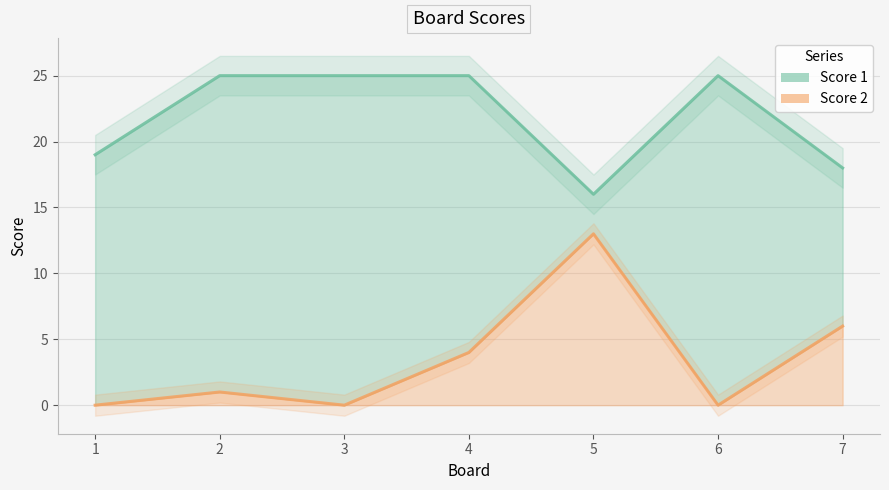

At which label does Score 1 reach its peak?

2